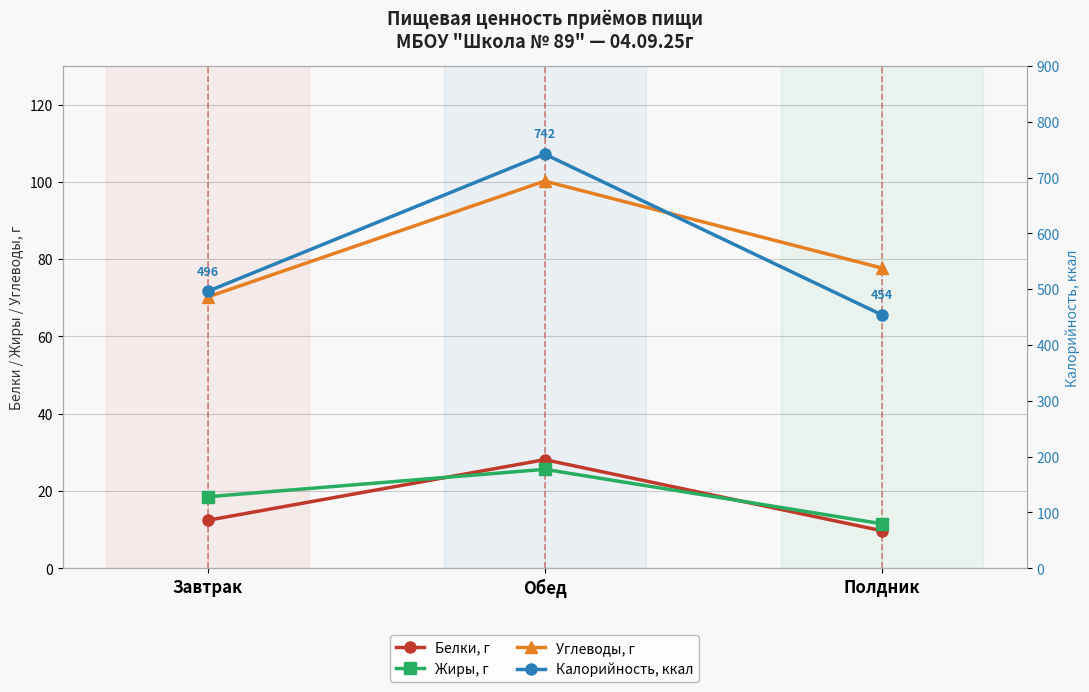

What is the difference between the maximum and second lowest values in the Калорийность, ккал series?

246.0